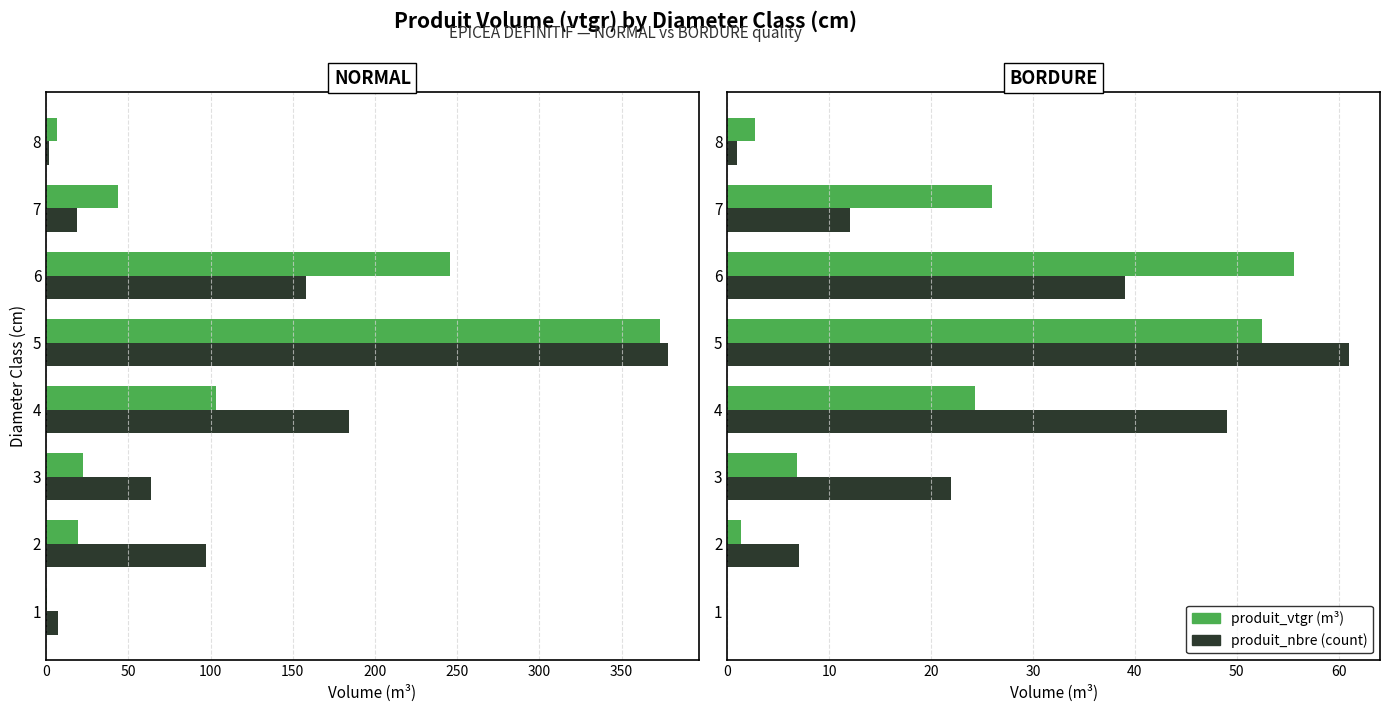

Which series changed the most between 3 and 6?

produit_vtgr